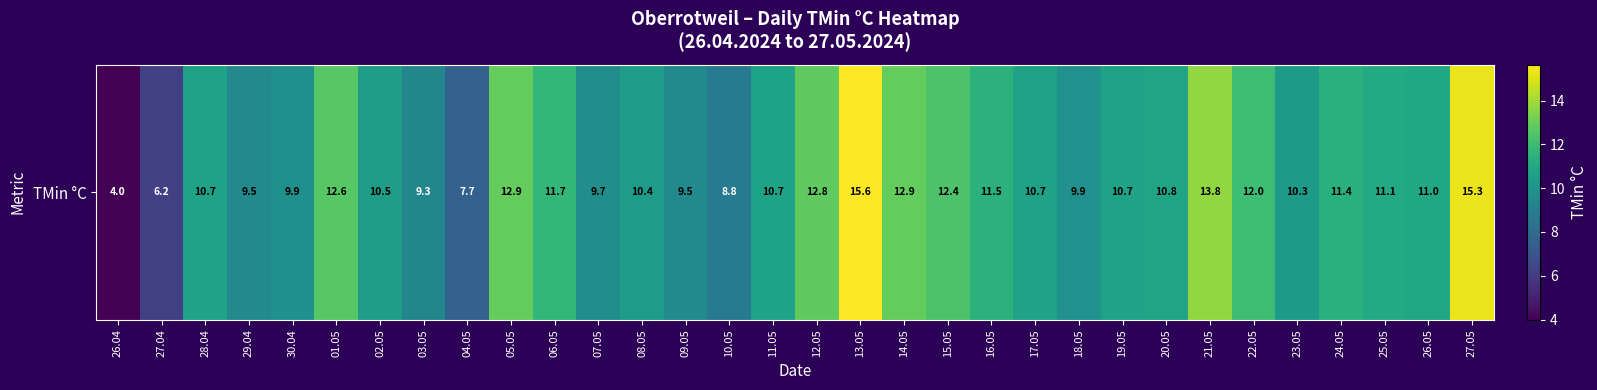

Is it true that the value at 19.05 is 17.9?

False